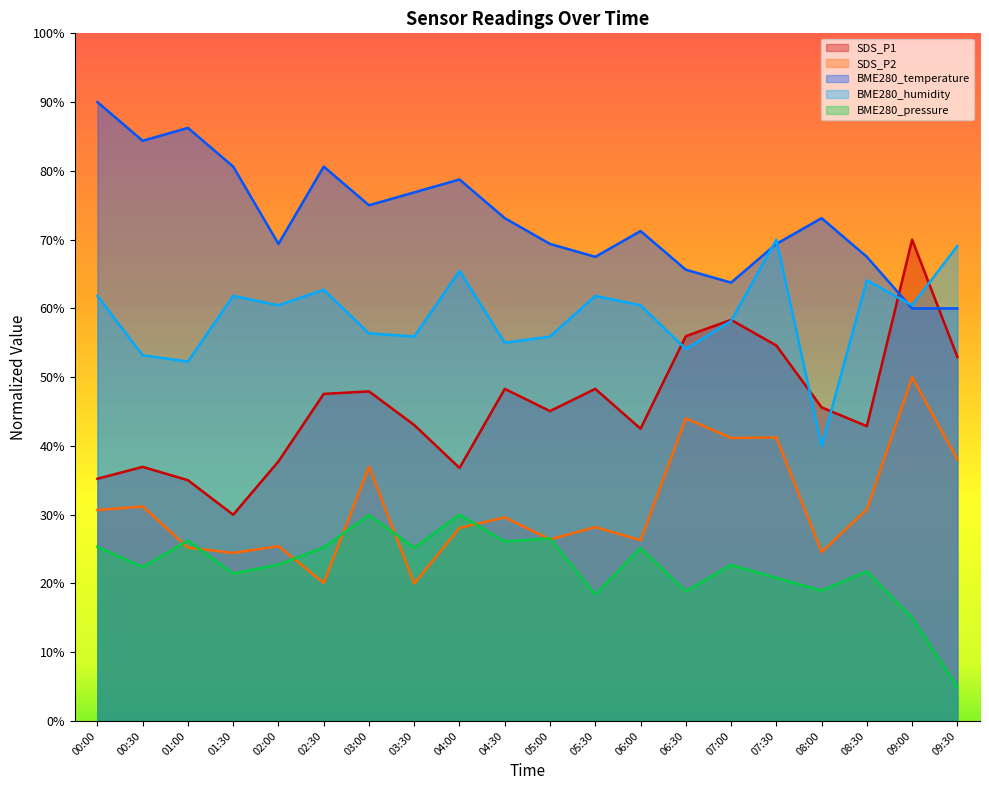

Which series has the largest range (max minus min)?

SDS_P1